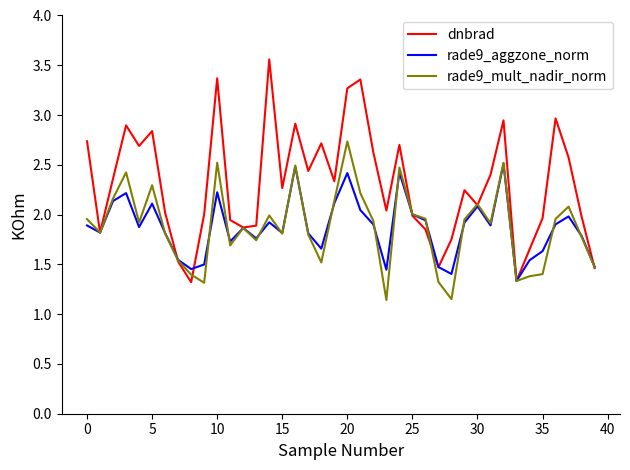

Which series has the largest total across all categories?

dnbrad